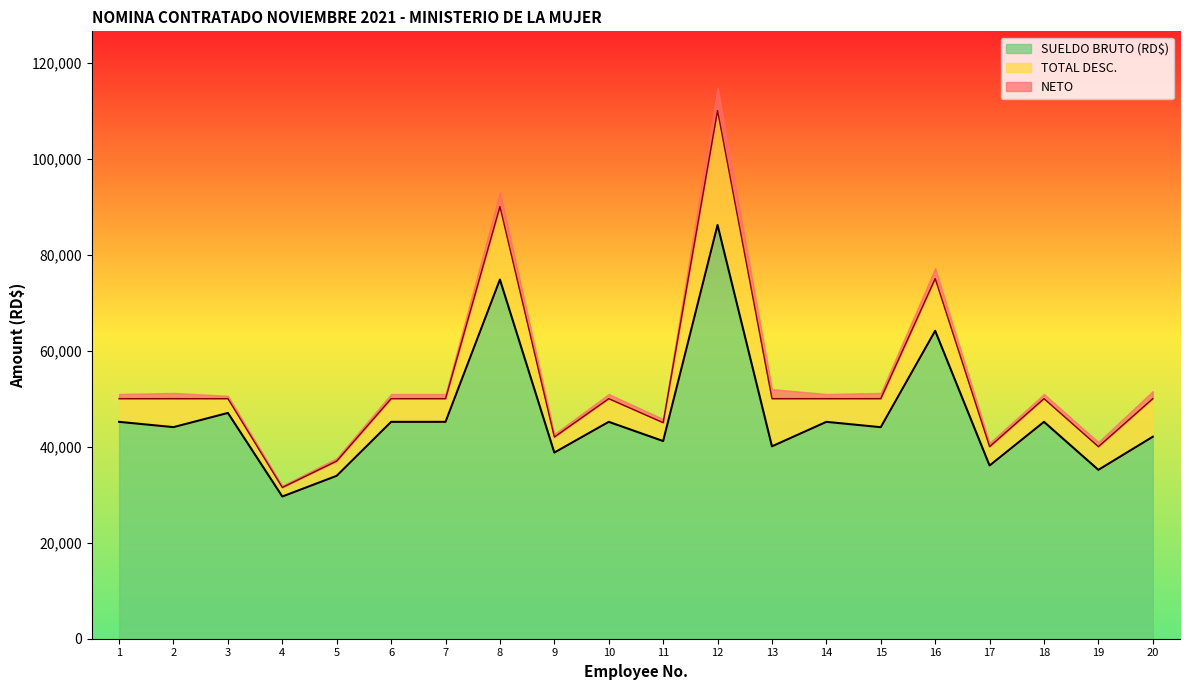

Which series has the largest total across all categories?

SUELDO BRUTO (RD$)